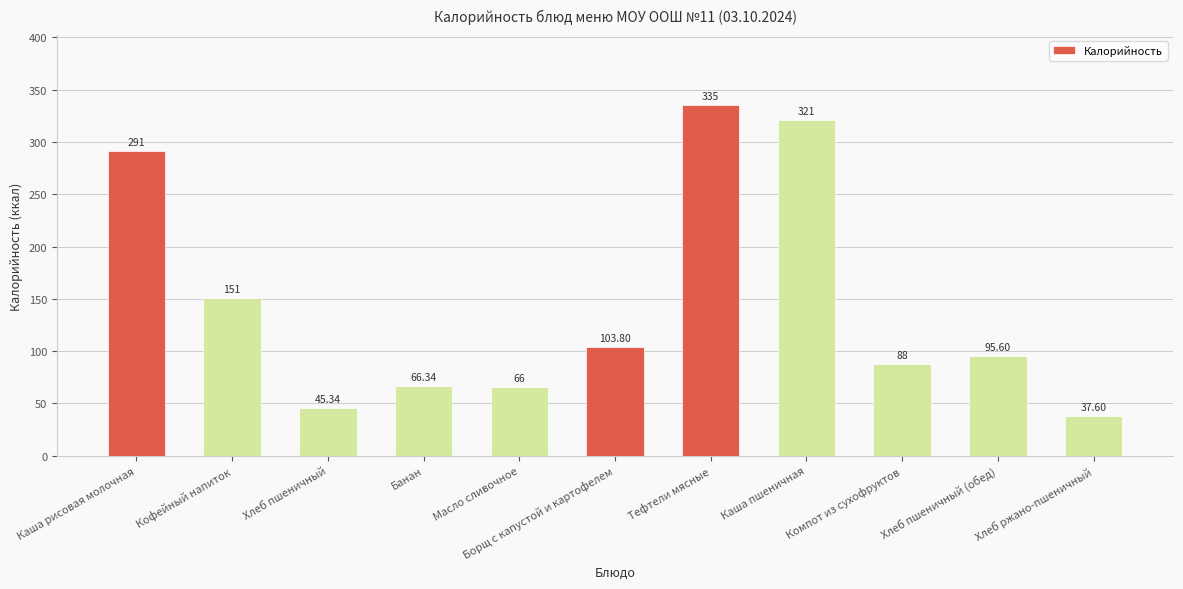

How many bars are there in total?

11